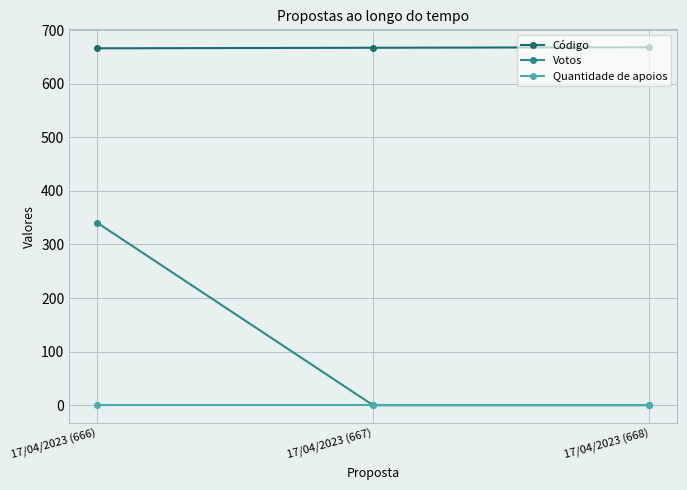

Between 17/04/2023 (666) and 17/04/2023 (667), which series saw the biggest shift?

Votos